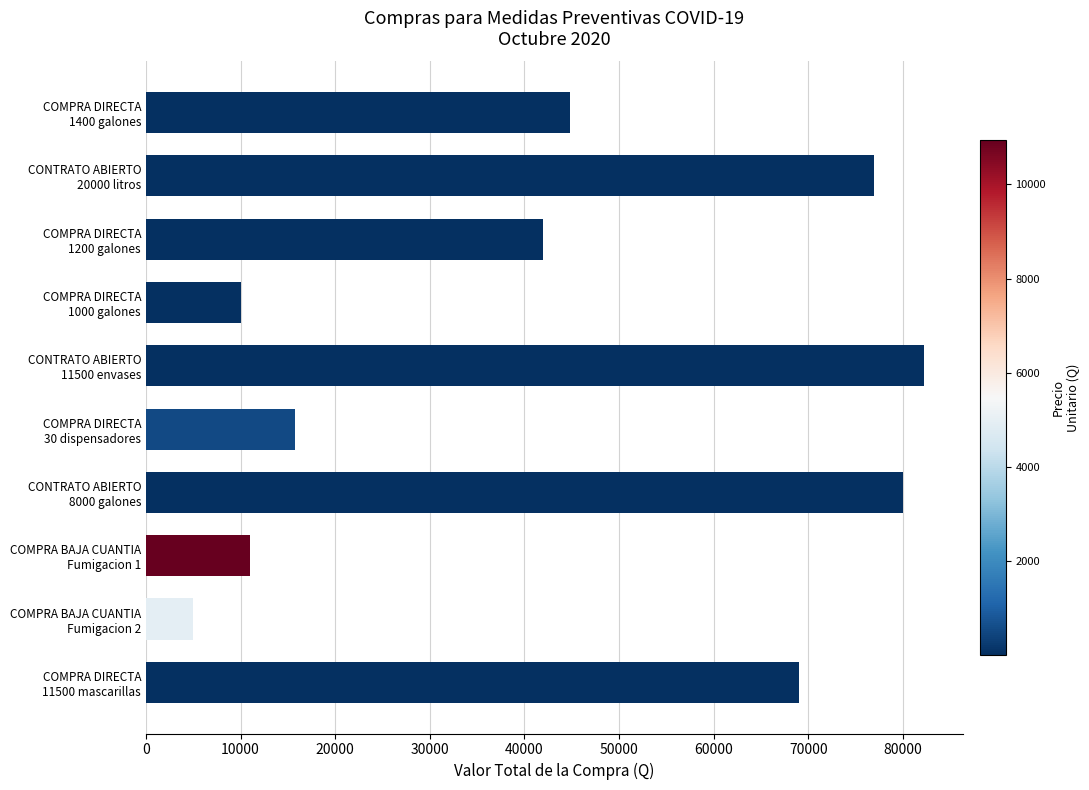

Reading bottom to top, what are all the values shown in this chart?

69000	4950	10950	80000	15750	82225	9990	42000	77000	44786